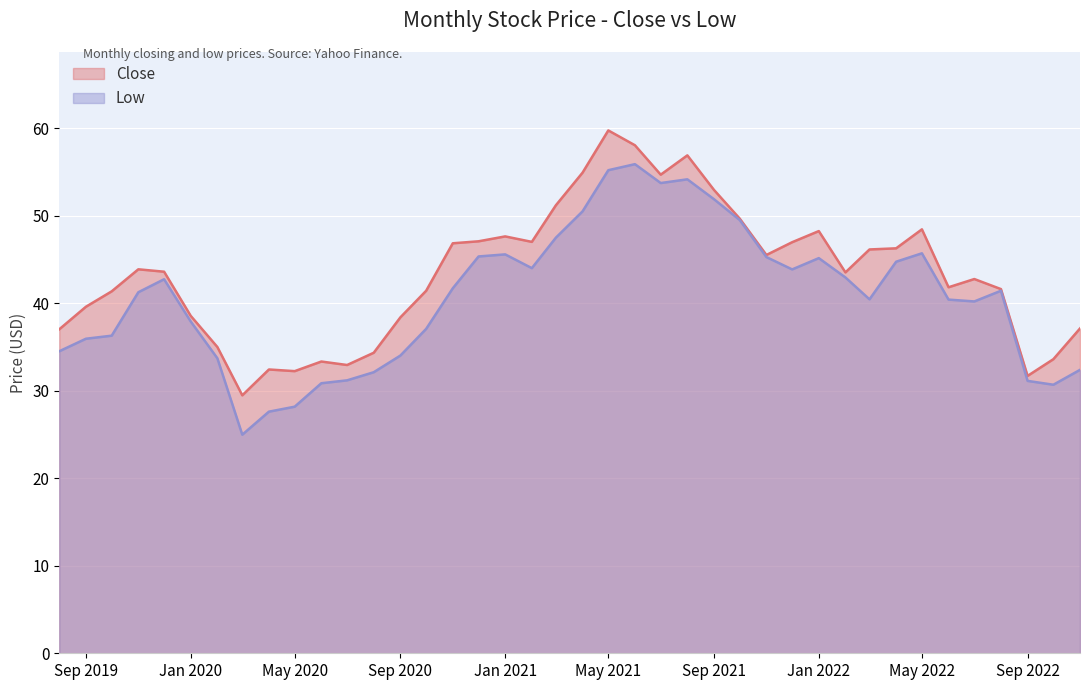

The Close series shows 62.3 at Sep 2020. True or false?

False